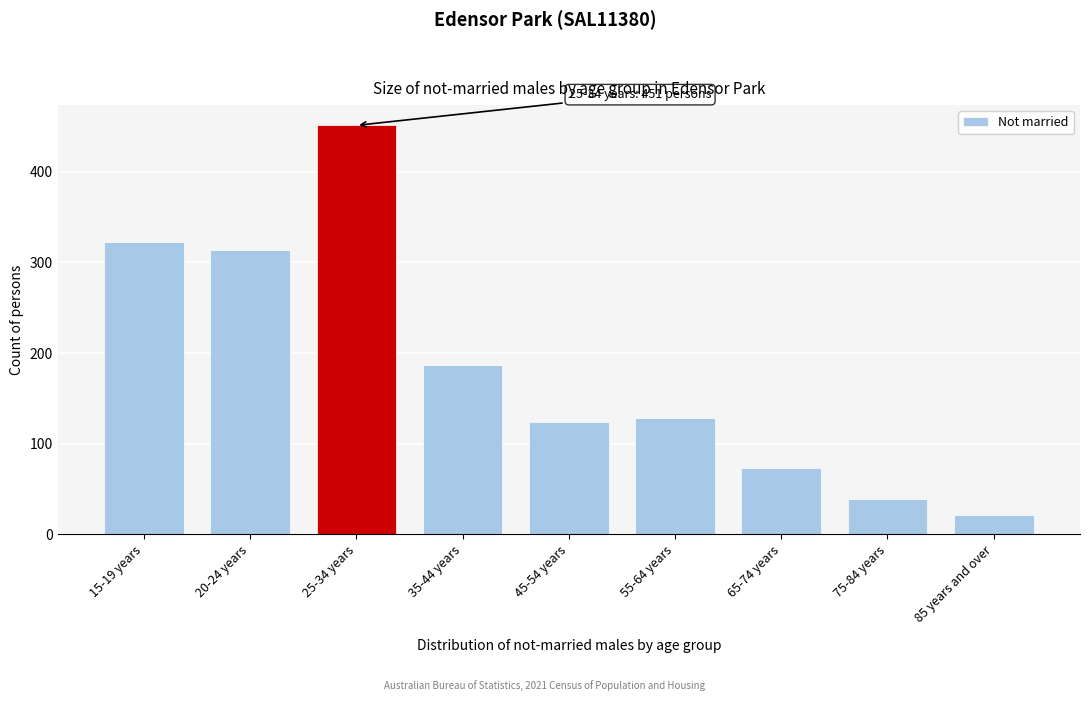

Reading right to left, what are all the values shown in this chart?

85 years and over=21	75-84 years=39	65-74 years=73	55-64 years=128	45-54 years=124	35-44 years=187	25-34 years=451	20-24 years=314	15-19 years=322